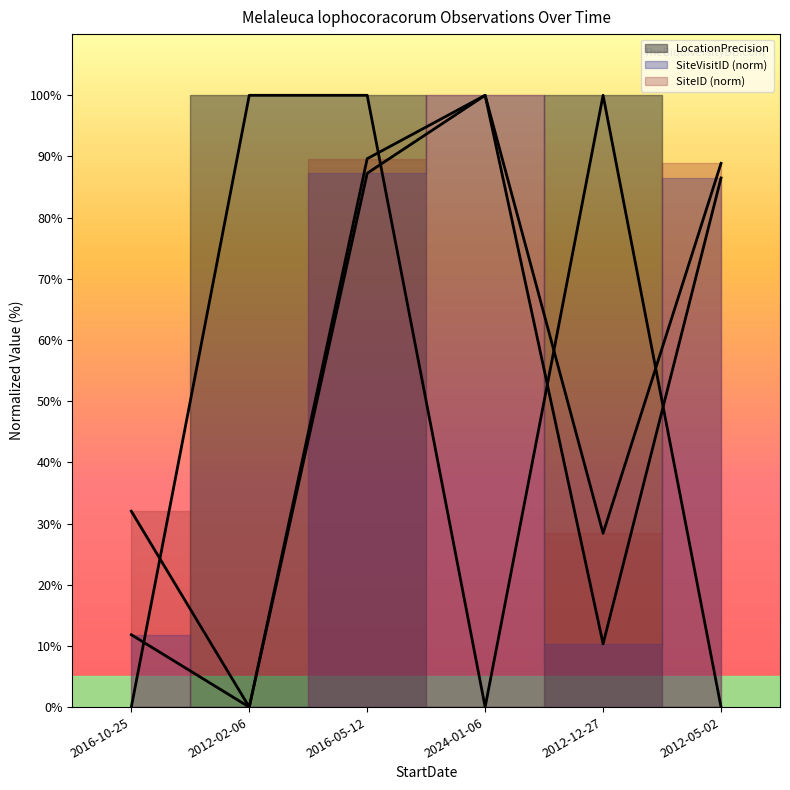

What value does the SiteVisitID_norm series have at 2016-05-12?

87.3